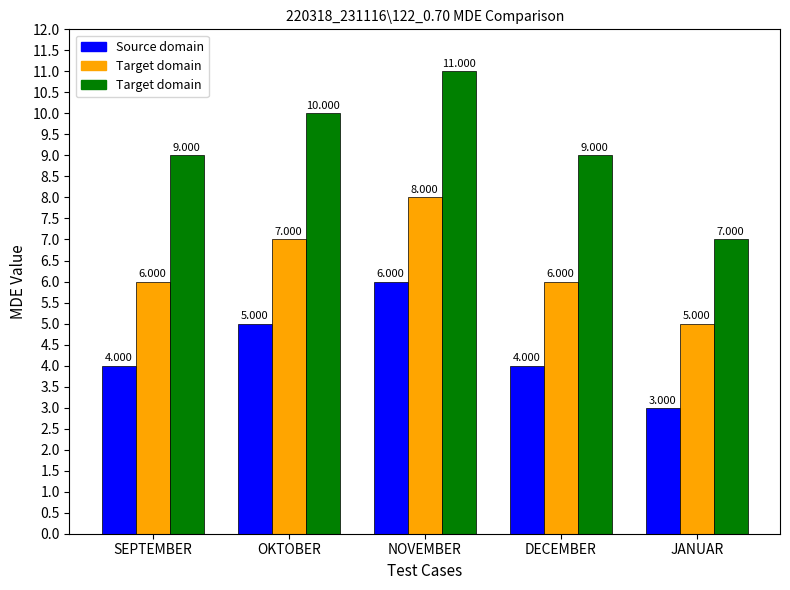

At which category is the sum across all series the highest?

NOVEMBER